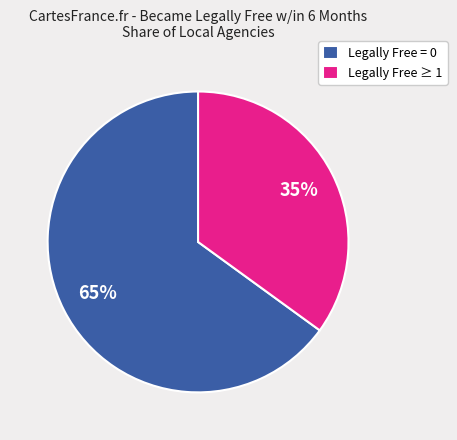

How many slices are in this pie chart?

2